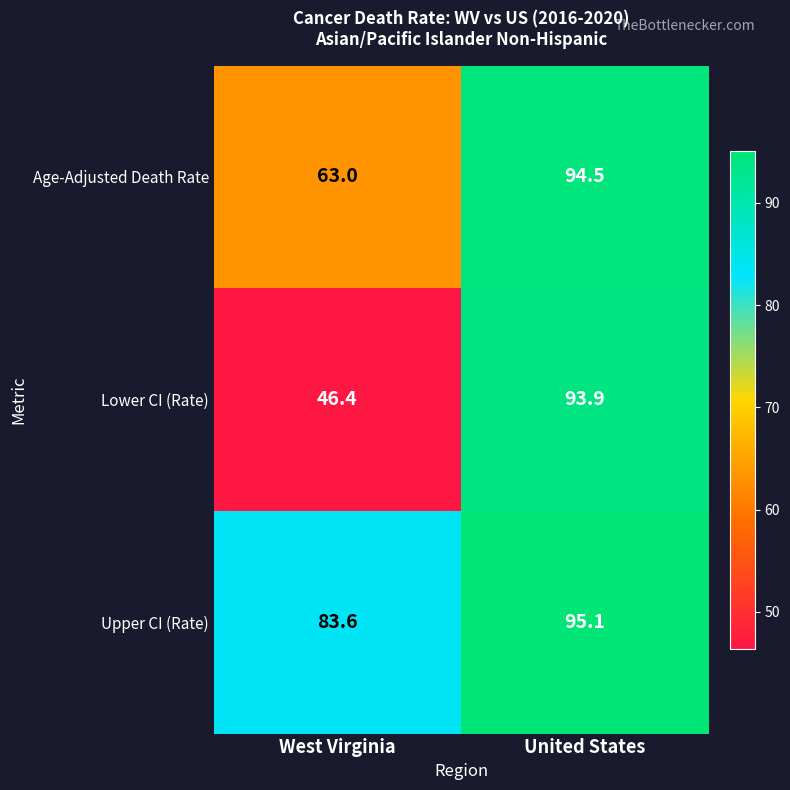

Is it true that Upper CI (Rate) equals 152.8 at United States?

False